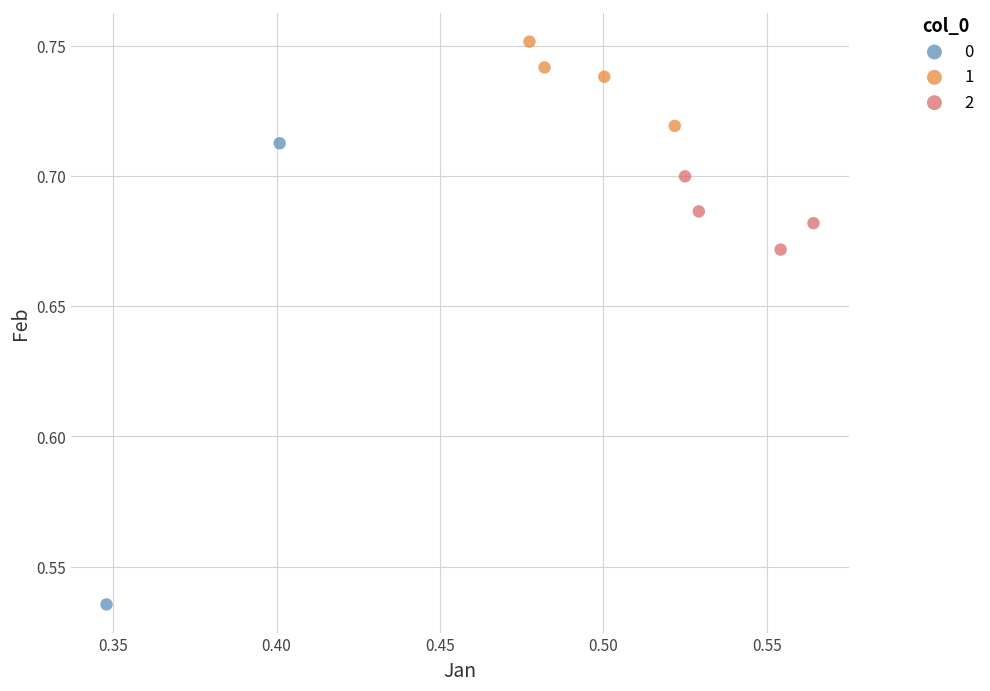

Which series reaches the minimum Y coordinate?

0